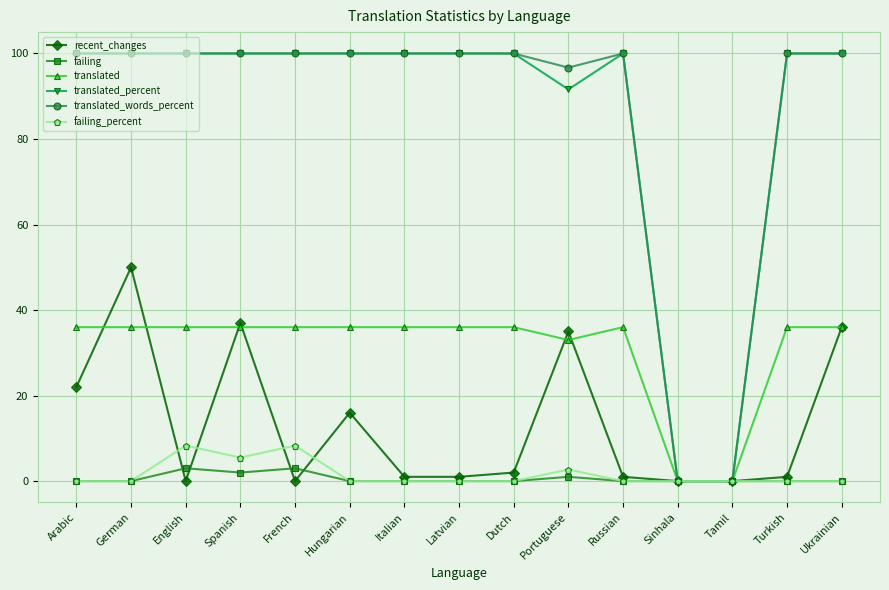

The value of translated_percent at Spanish is 100.0. True or false?

True